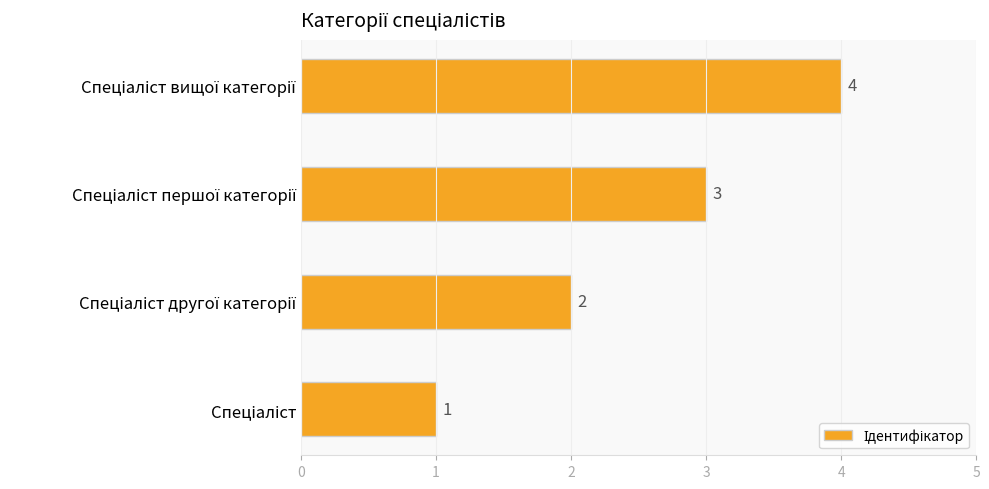

What is the maximum value shown in the chart?

4